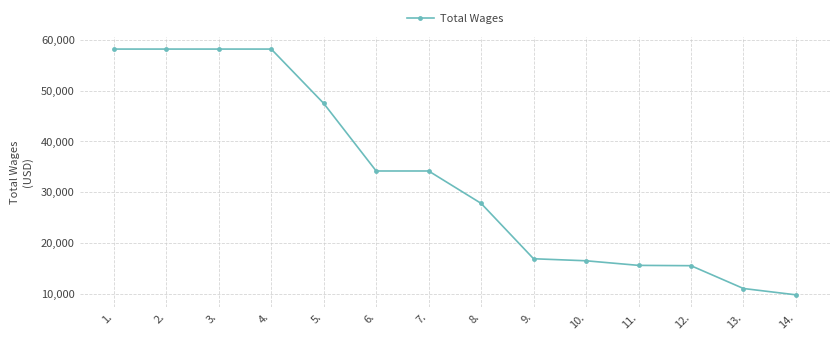

What is the value of the 14th point from the left?

9827